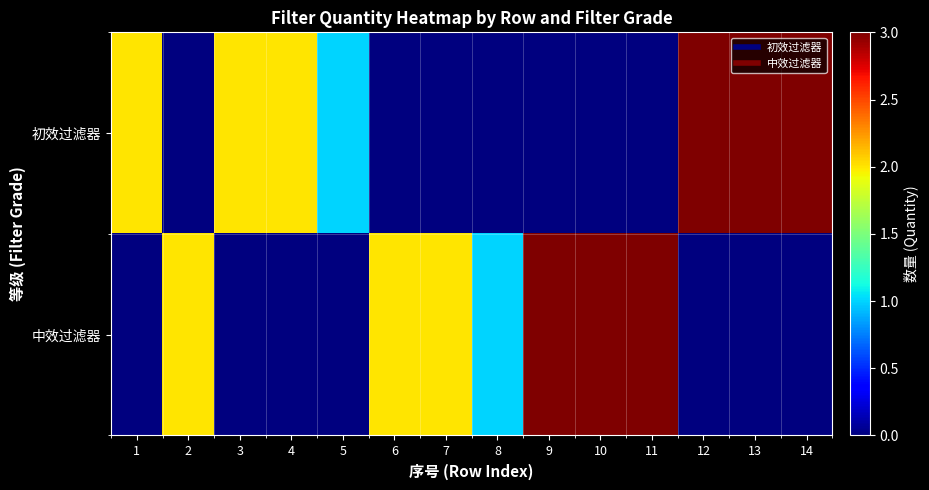

Which series has the widest spread of values?

初效过滤器